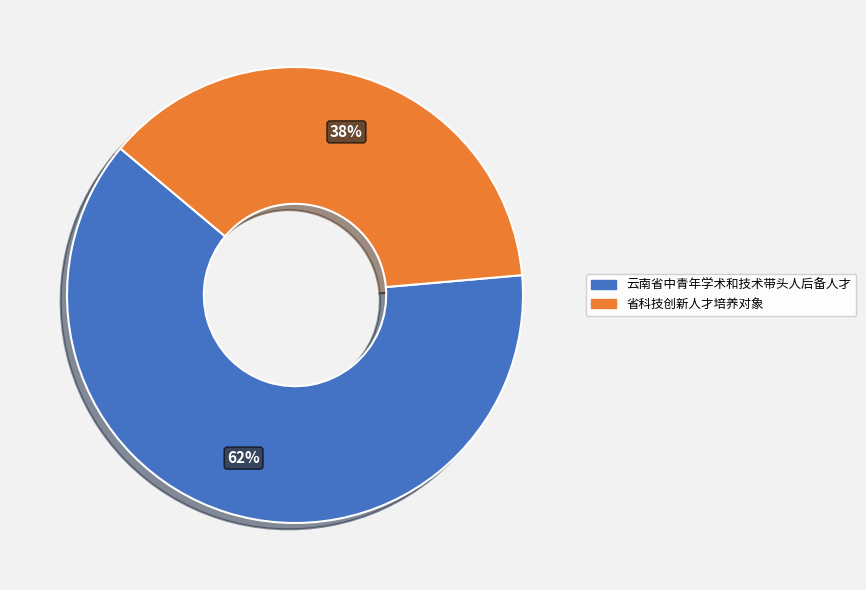

Which category accounts for the majority?

云南省中青年学术和技术带头人后备人才